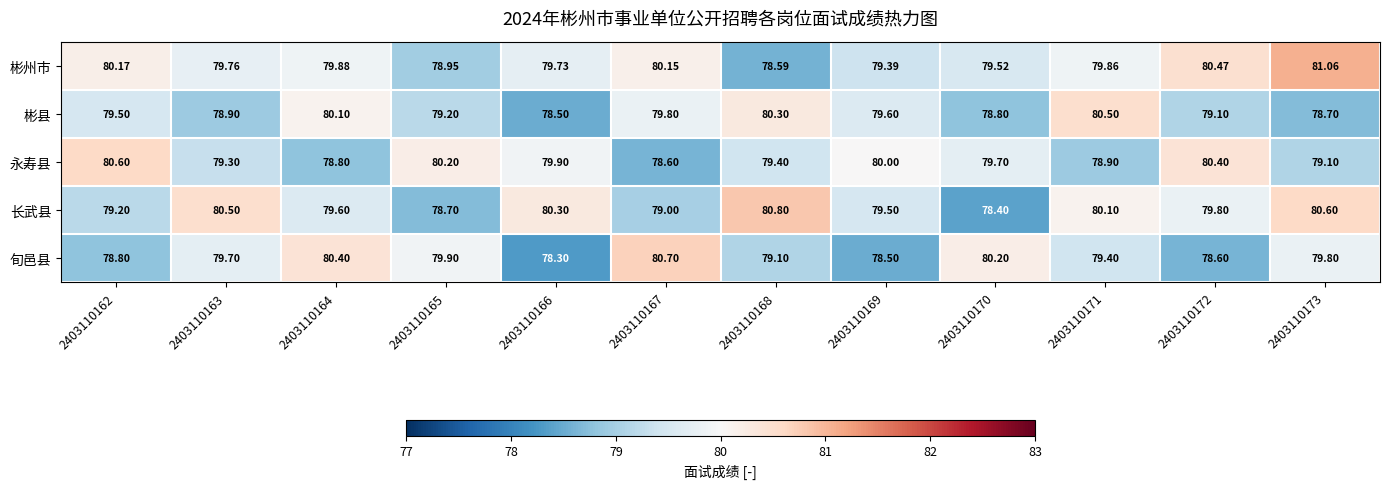

Which series has the widest spread of values?

彬州市